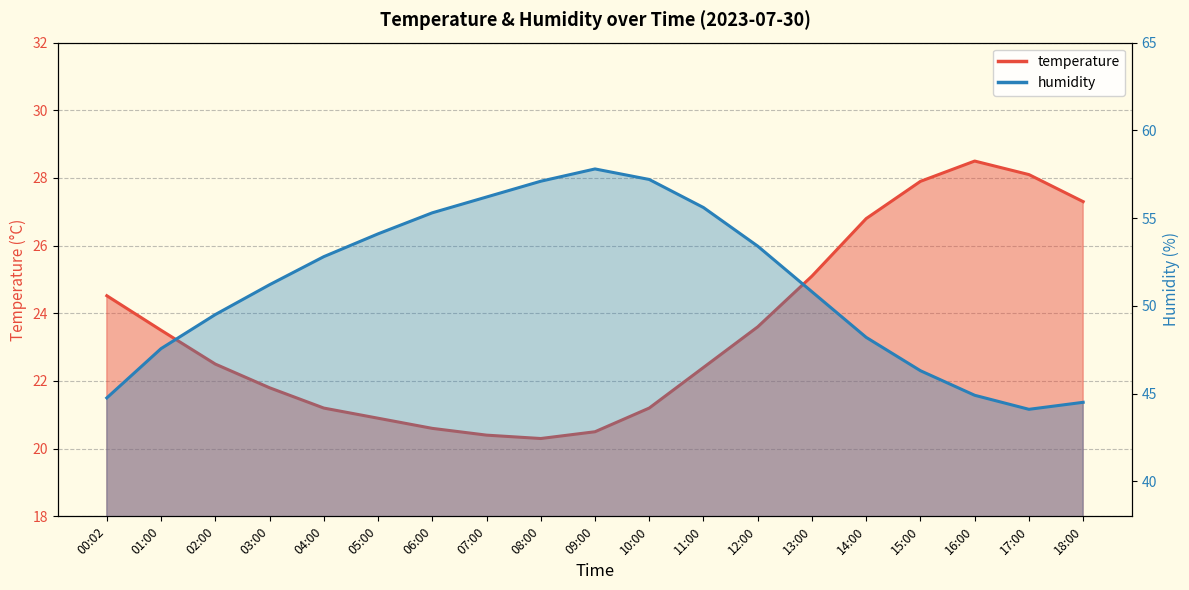

What is the value of the temperature point at the 7th from the left?

20.6